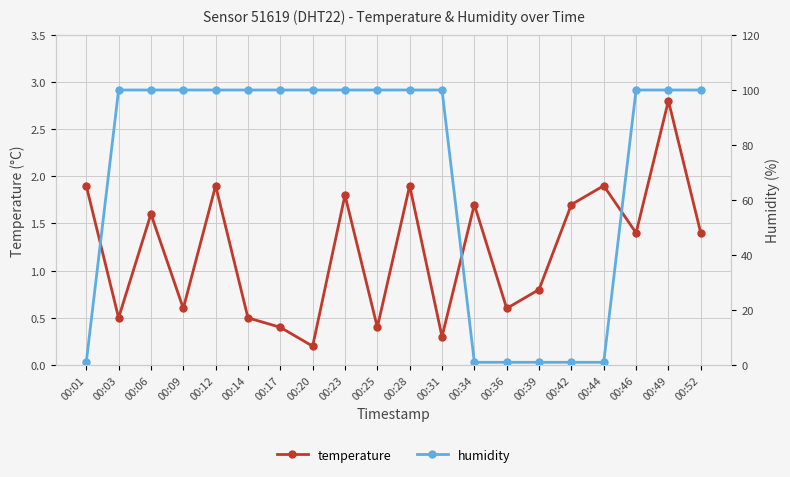

What is the value of the temperature point at the 20th from the left?

1.4